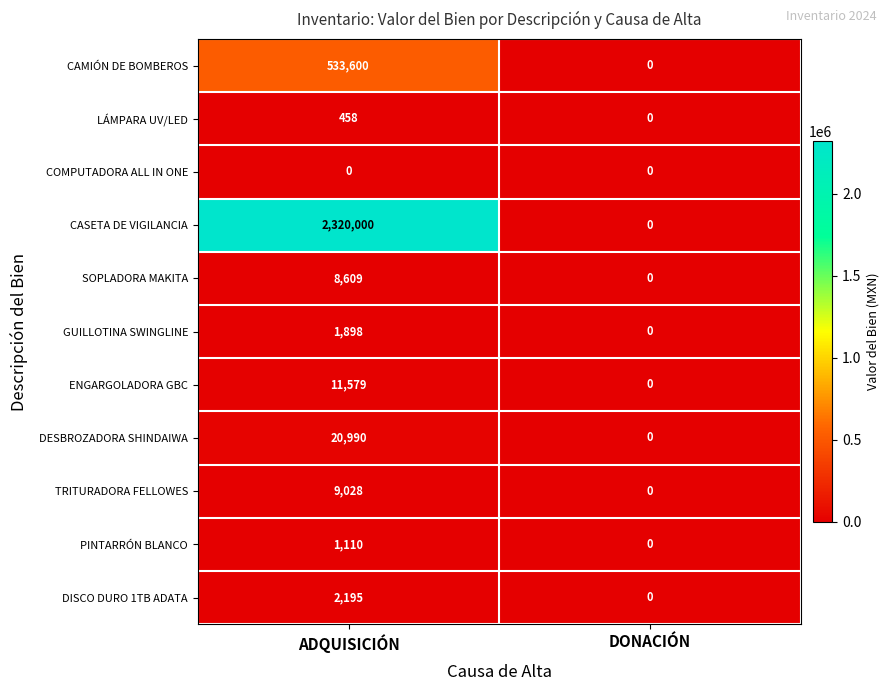

Rank the series by their maximum value, from highest to lowest.

CASETA DE VIGILANCIA, CAMIÓN DE BOMBEROS, DESBROZADORA SHINDAIWA, ENGARGOLADORA GBC, TRITURADORA FELLOWES, SOPLADORA MAKITA, DISCO DURO 1TB ADATA, GUILLOTINA SWINGLINE, PINTARRÓN BLANCO, LÁMPARA UV/LED, COMPUTADORA ALL IN ONE